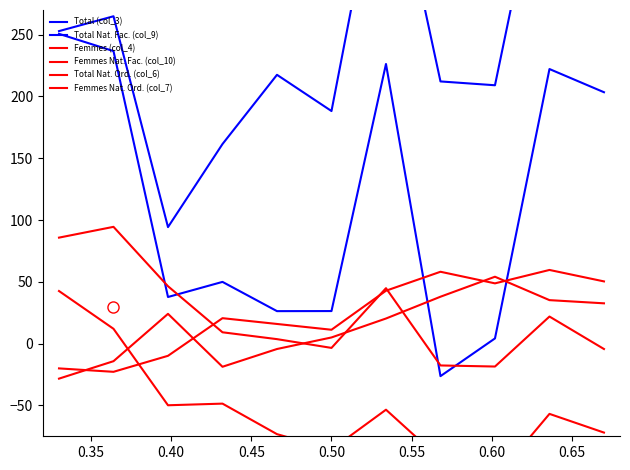

True or false: Total (col_3) and Femmes (col_4) intersect in this chart.

False